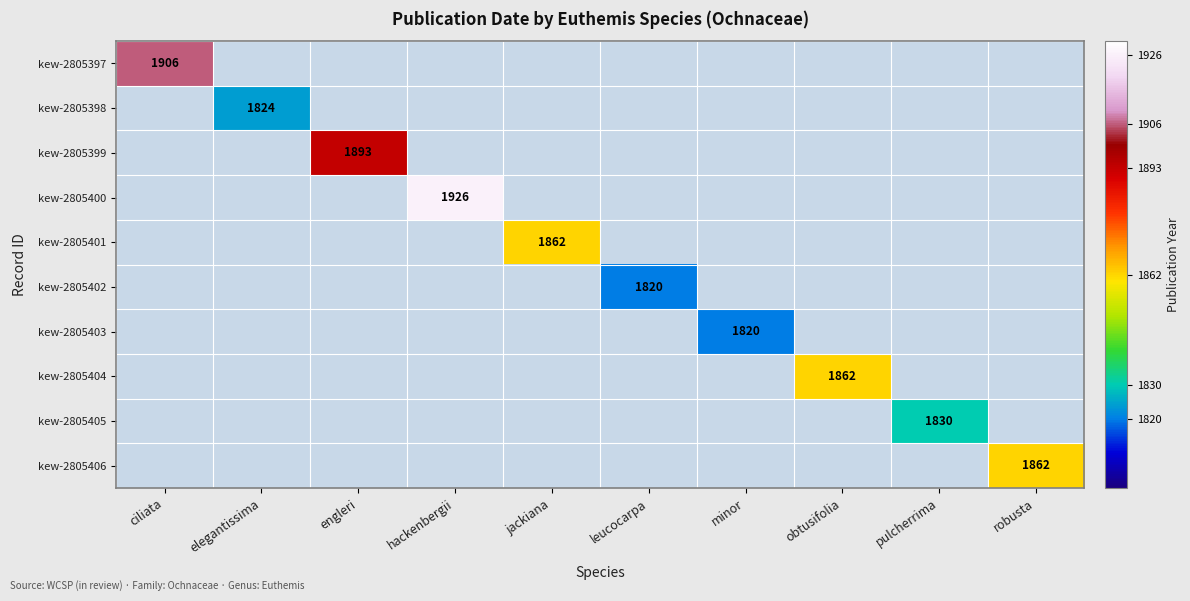

Is it true that kew-2805401 equals 813 at jackiana?

False